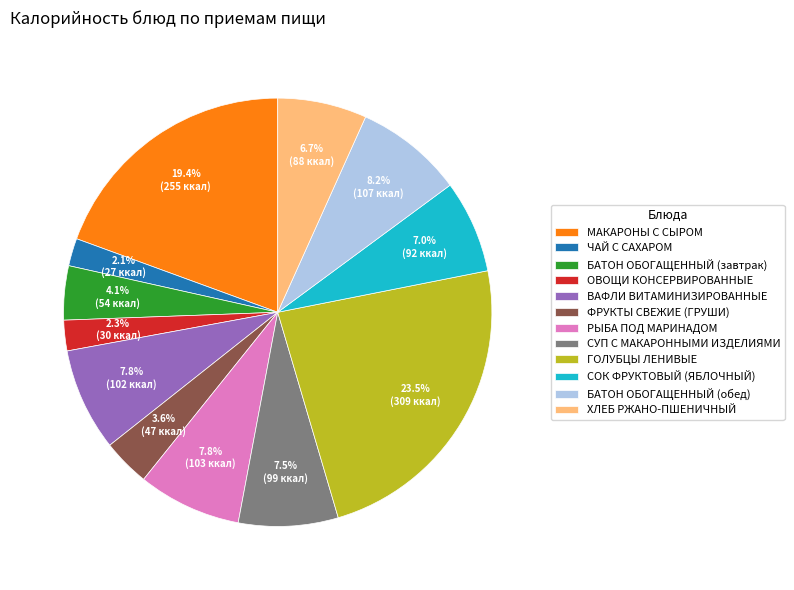

What is the largest slice in the pie chart?

ГОЛУБЦЫ ЛЕНИВЫЕ